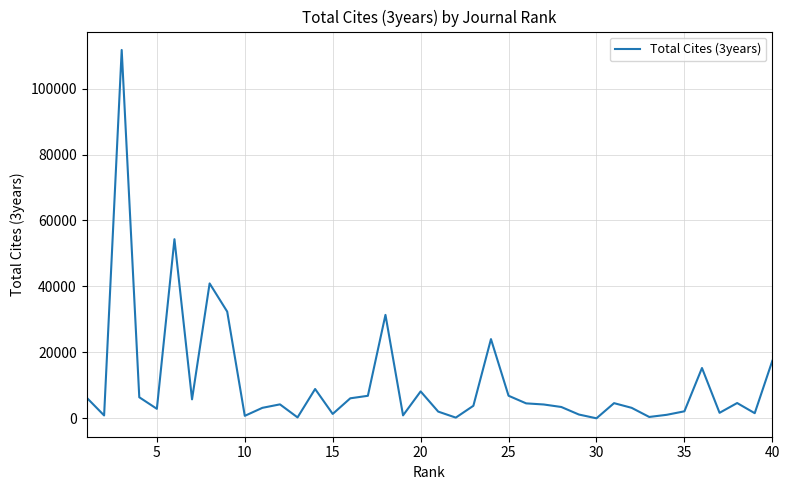

What is the maximum value shown in the chart?

111717